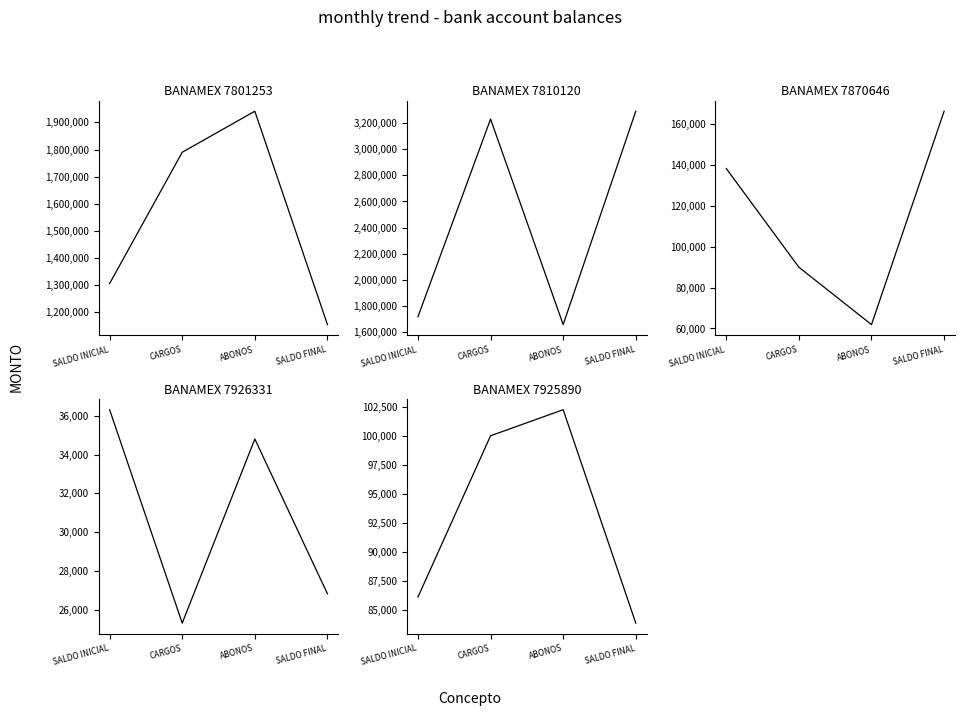

At which category does the chart reach its minimum across all series?

CARGOS